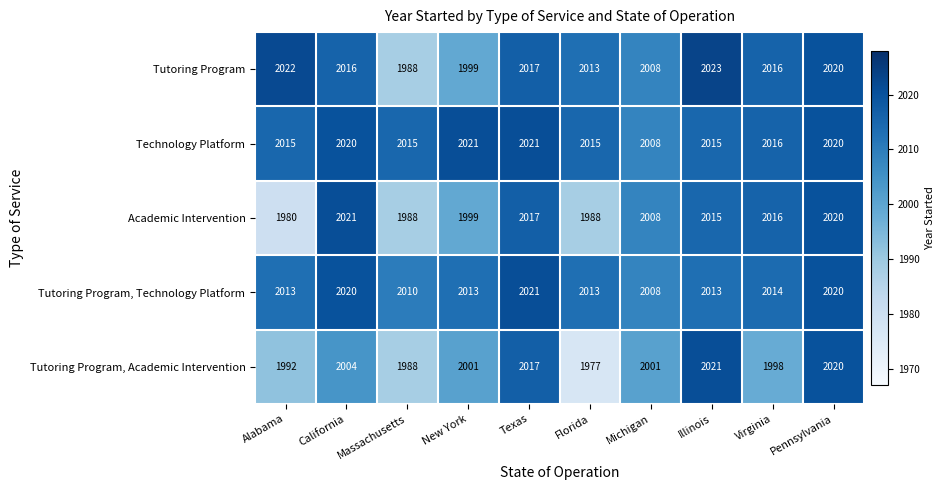

Which series has the largest range (max minus min)?

Tutoring Program, Academic Intervention